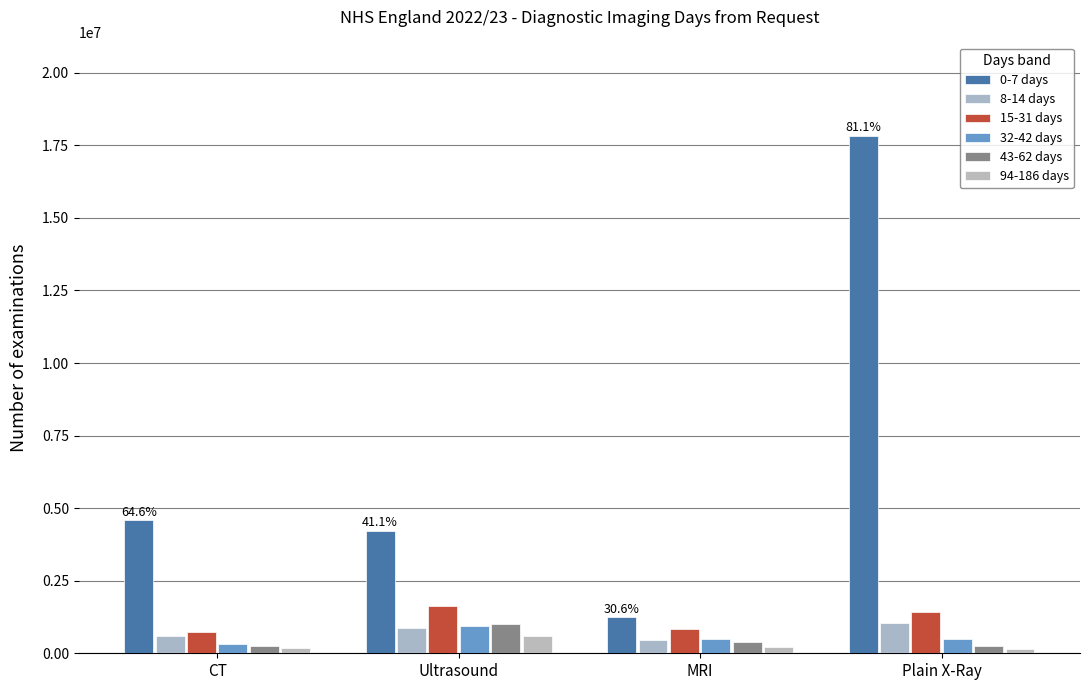

At which category is the sum across all series the highest?

Plain X-Ray